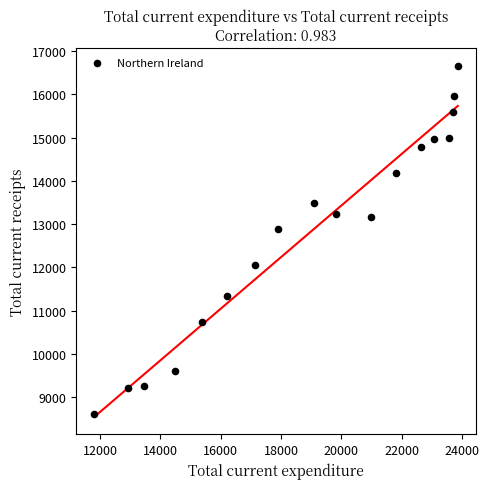

What is the range of Y values (max minus min)?

8069